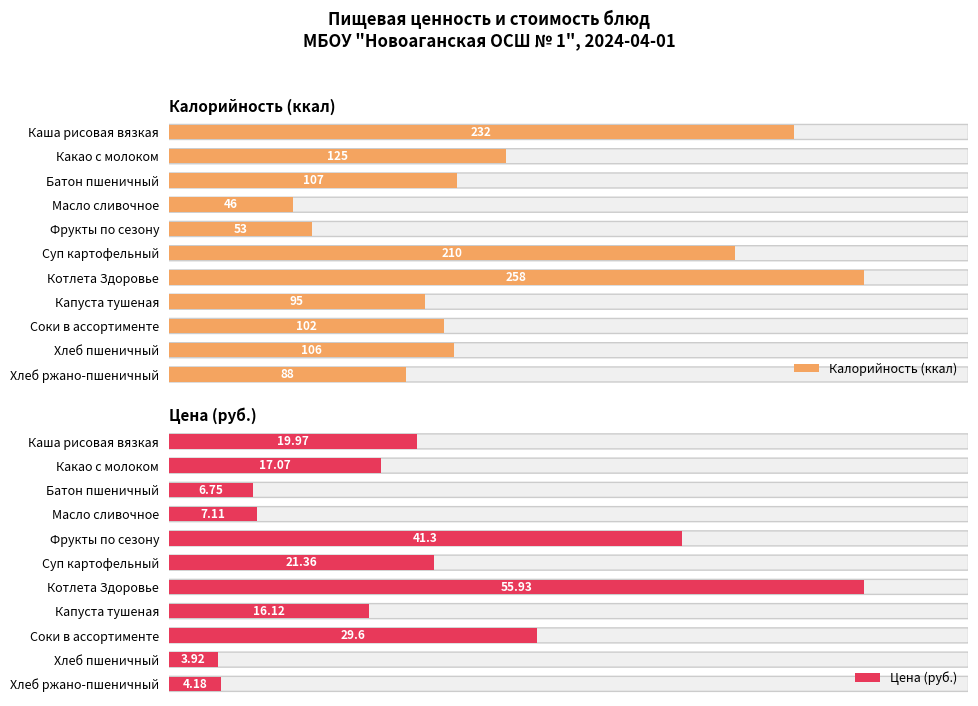

Which category has the lowest value in the Цена (руб.) series?

Хлеб пшеничный